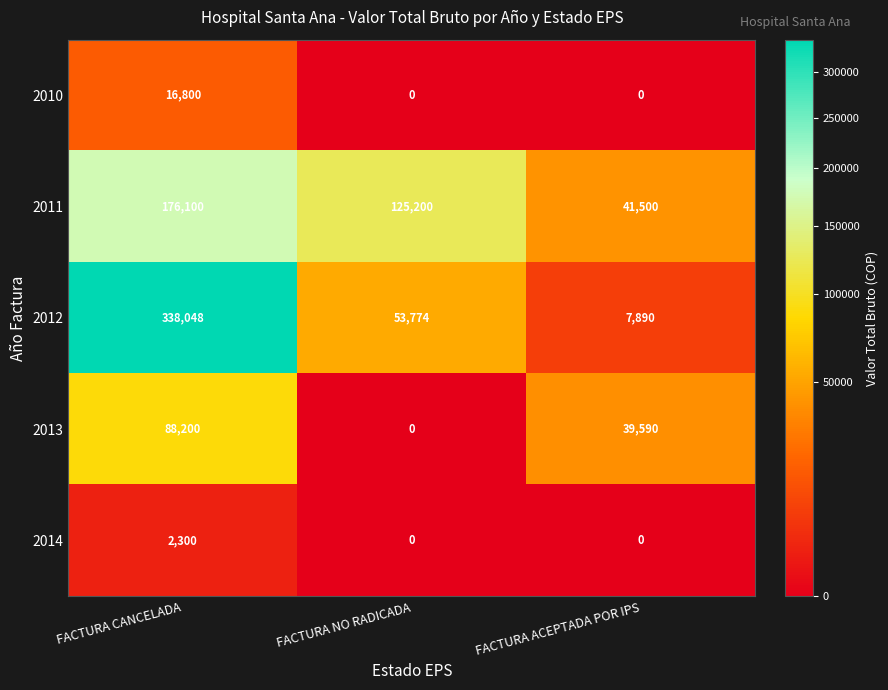

Reading right to left, transcribe all the data shown in this chart.

2010: 0	0	16800
2011: 41500	125200	176100
2012: 7890	53774	338048
2013: 39590	0	88200
2014: 0	0	2300